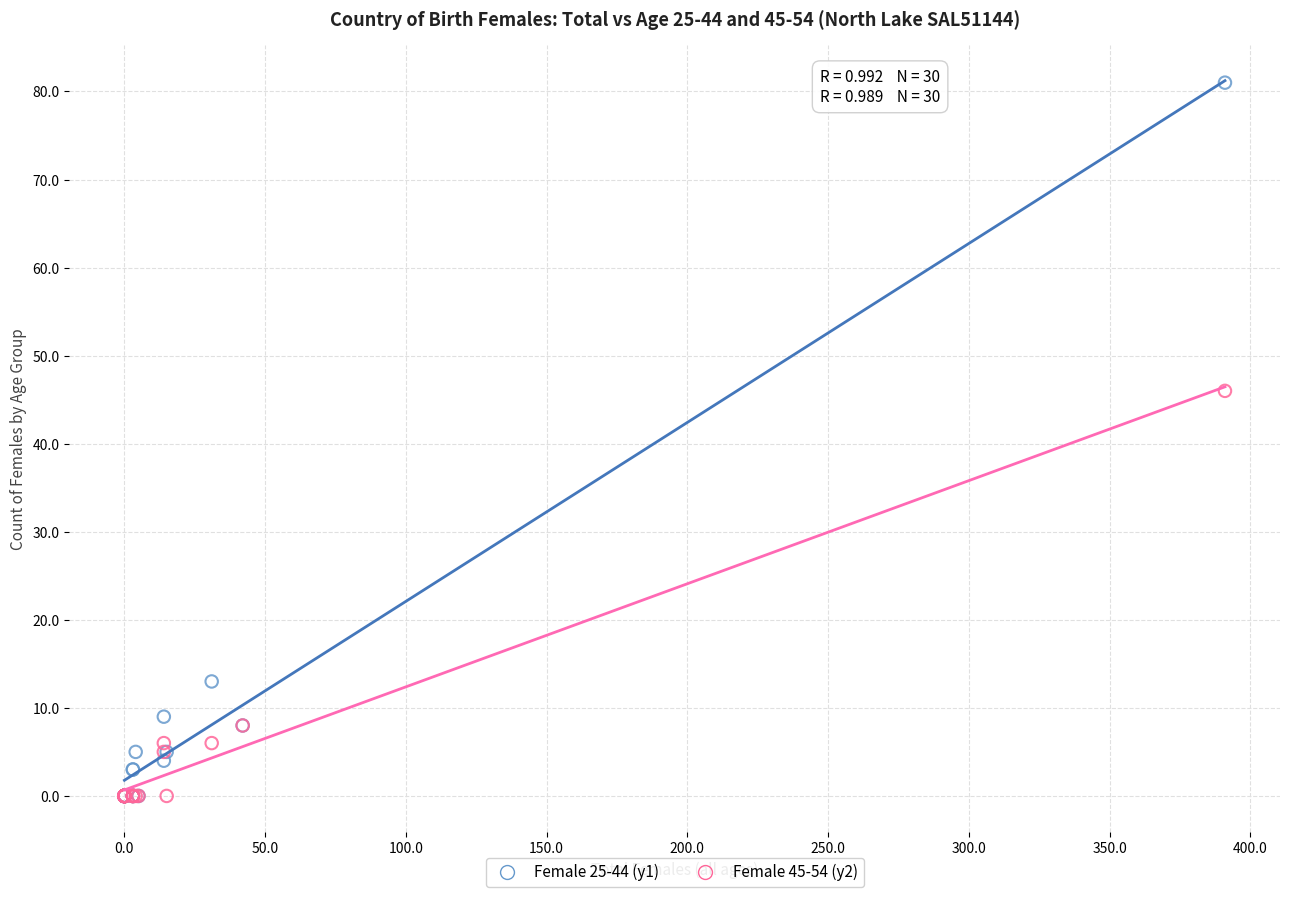

What are all the series names shown in the legend?

Female 25-44 (y1), Female 45-54 (y2)